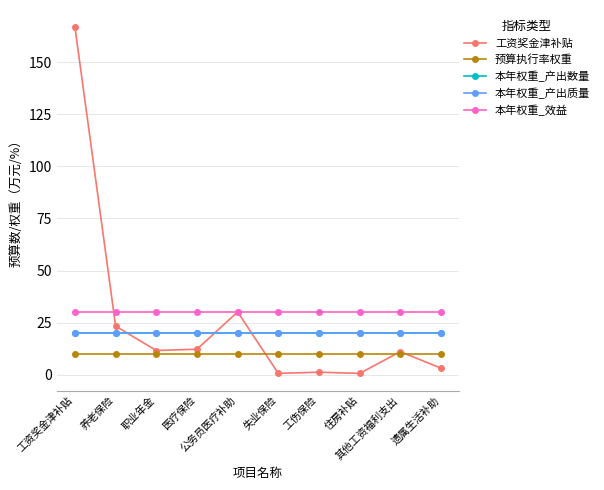

What is the sum of all 本年权重_产出质量 values?

200.0